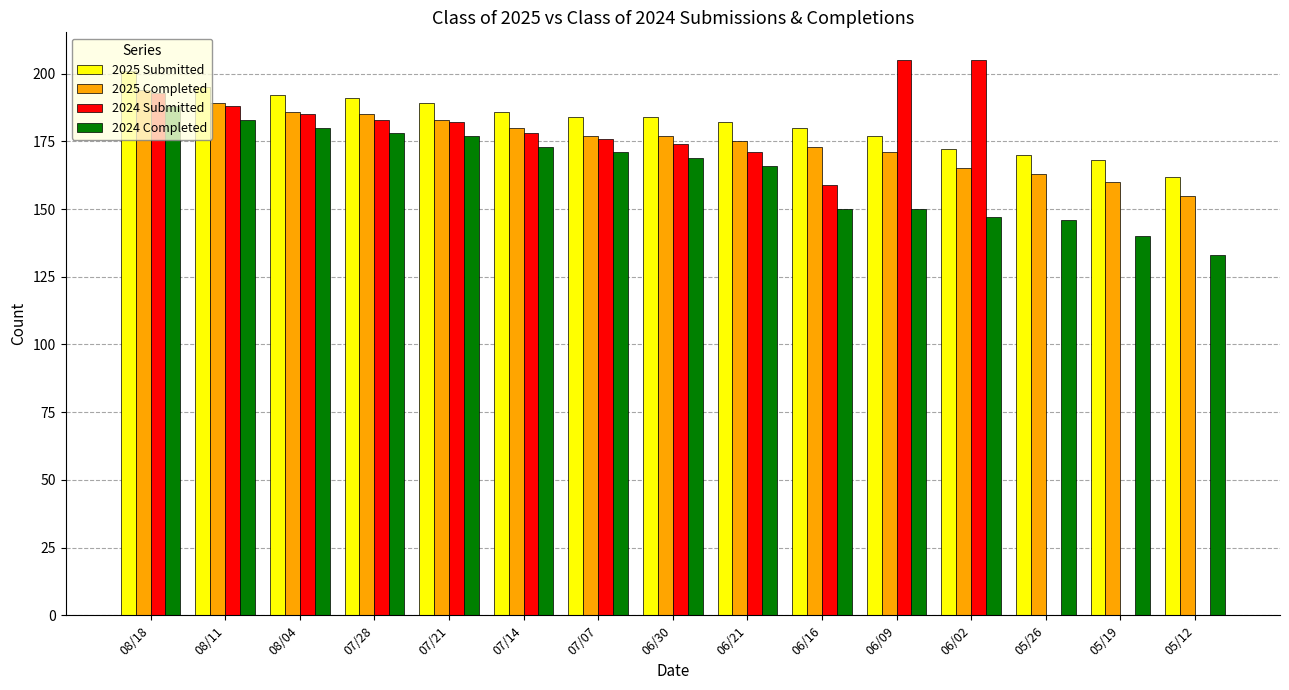

Which series has the largest total across all categories?

2025 Submitted